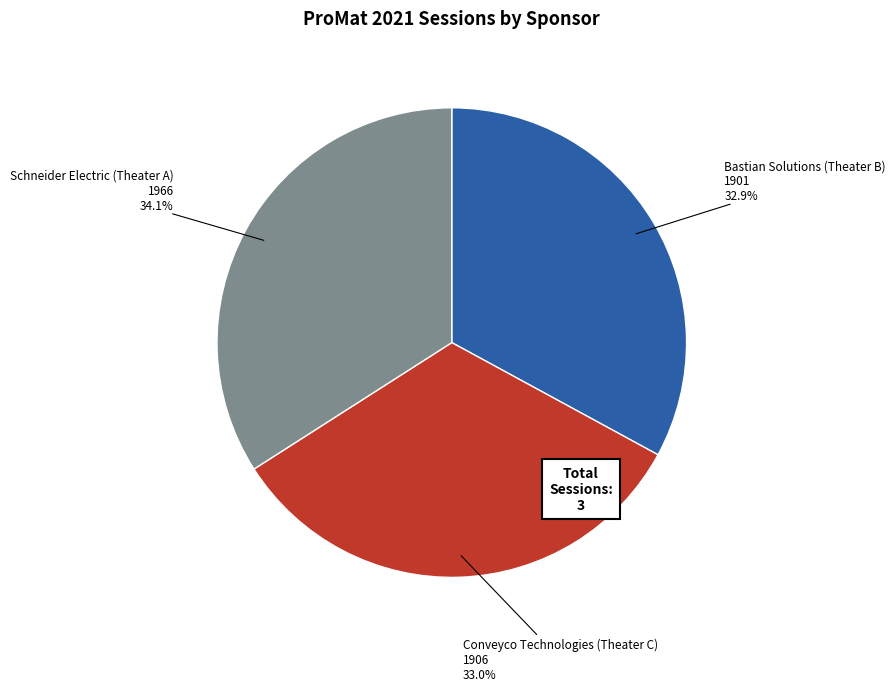

To the nearest percent, what is the average slice percentage?

33%